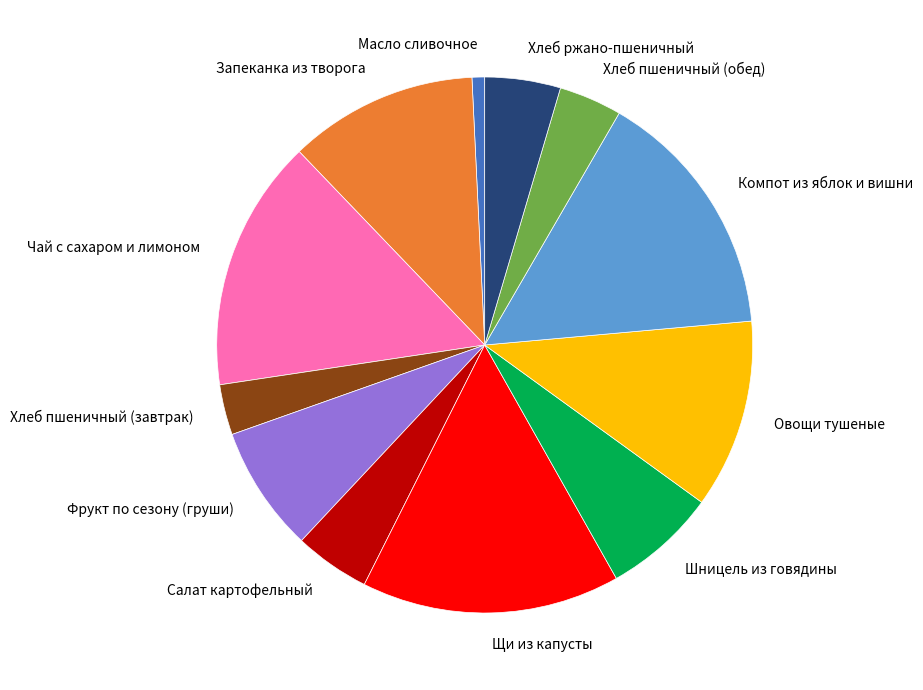

What is the smallest slice in the pie chart?

Масло сливочное